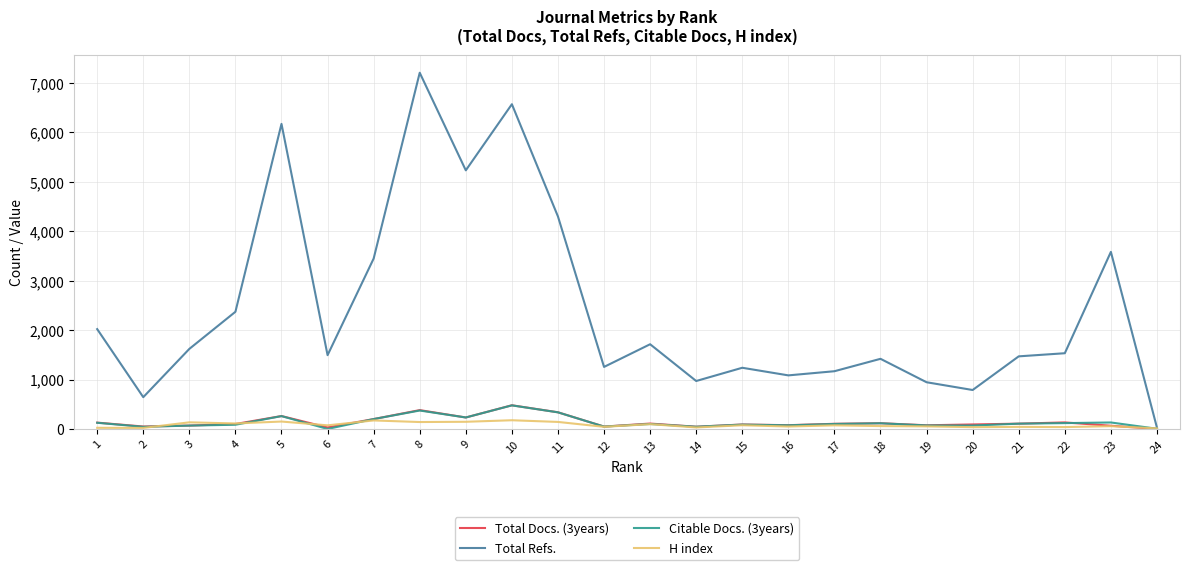

What is the difference between the Citable Docs. (3years) values at 13 and 8?

273